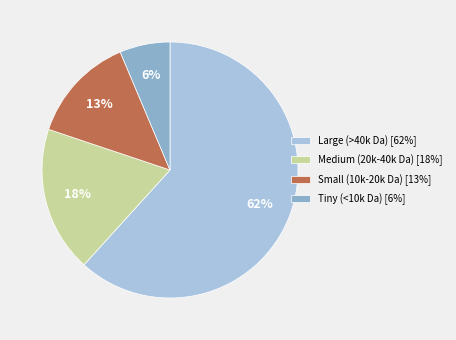

Is the sum of Large (>40k Da) [62%] and Medium (20k-40k Da) [18%] greater than half?

Yes